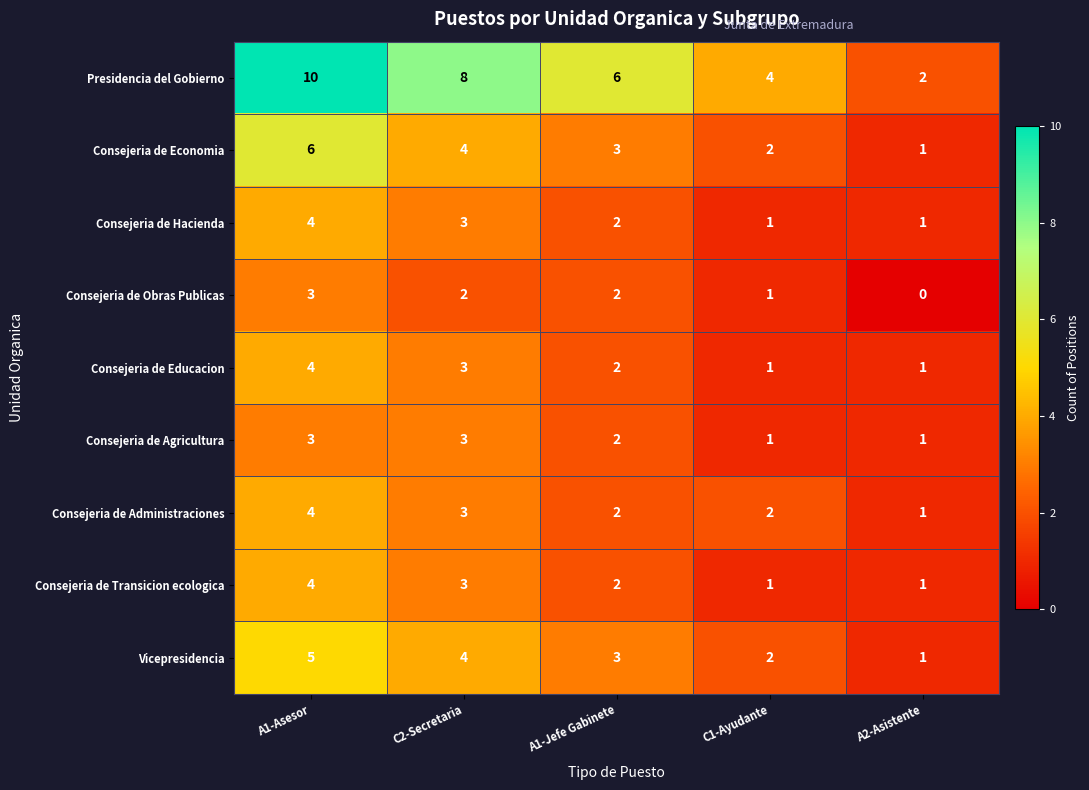

What is the difference between the highest and lowest values at A1-Jefe Gabinete?

4